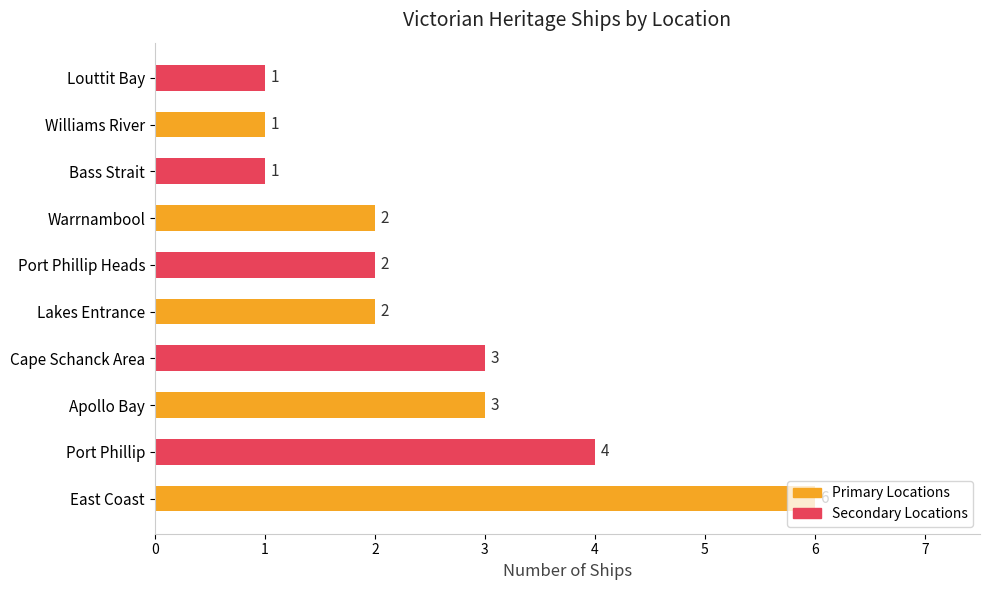

Between East Coast and Williams River, which is larger?

East Coast